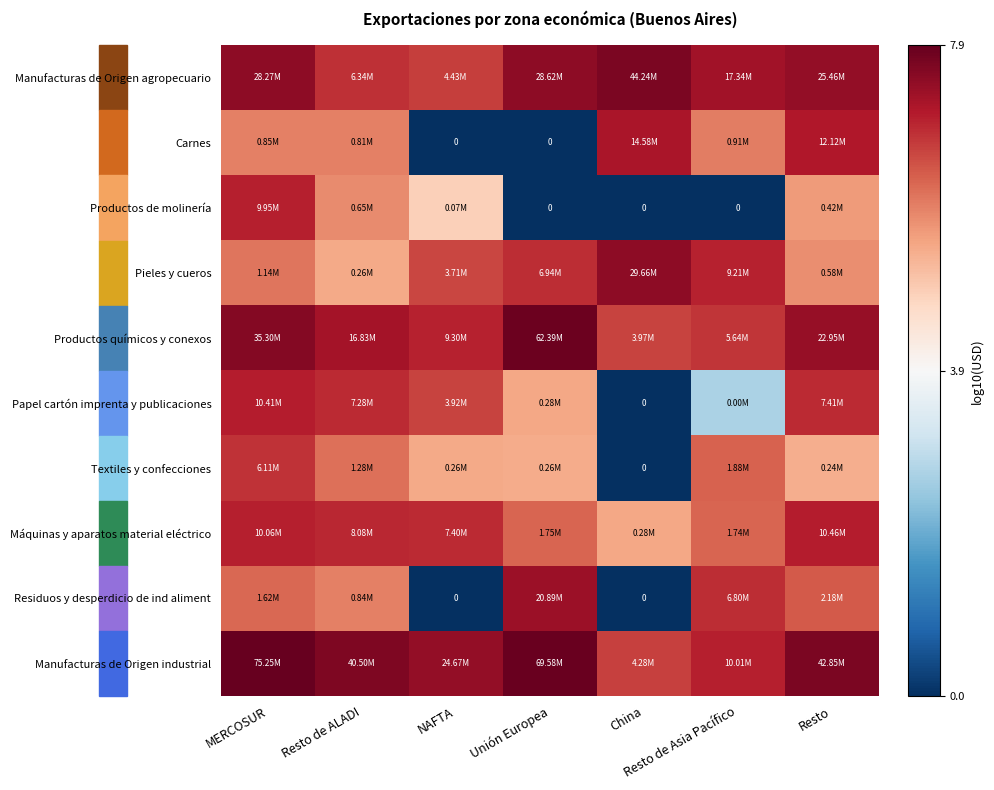

What is the difference between the second highest and minimum values in the Productos químicos y conexos series?

0.9